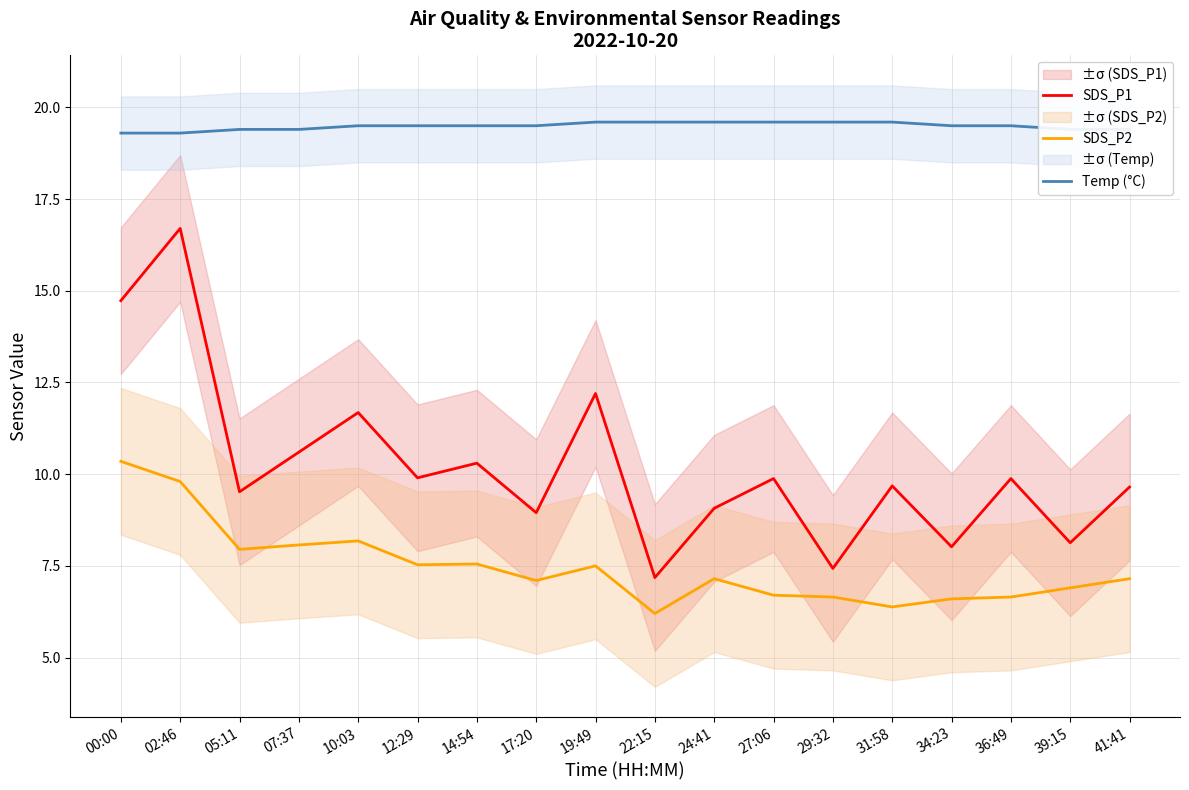

Where does the SDS_P1 series first go above 9?

00:00